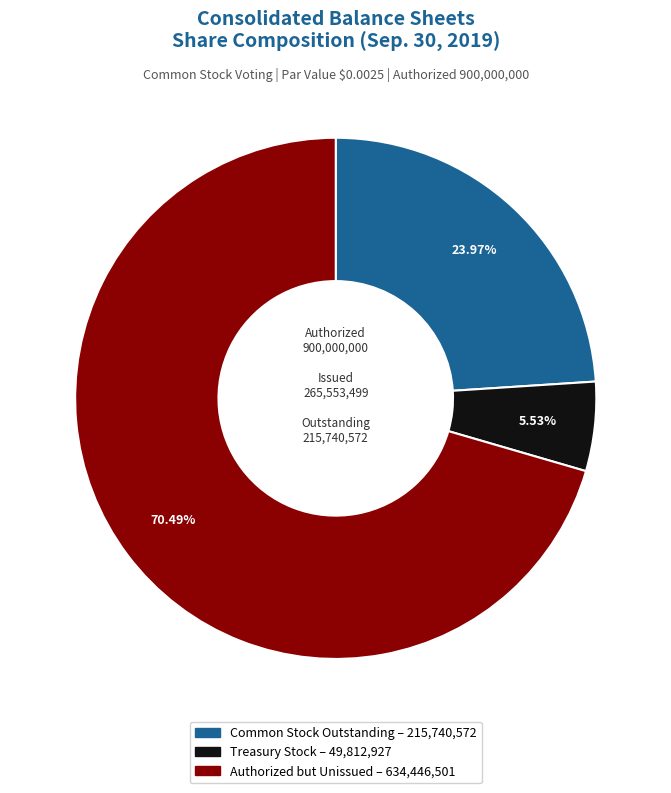

Does any single category account for the majority?

Yes